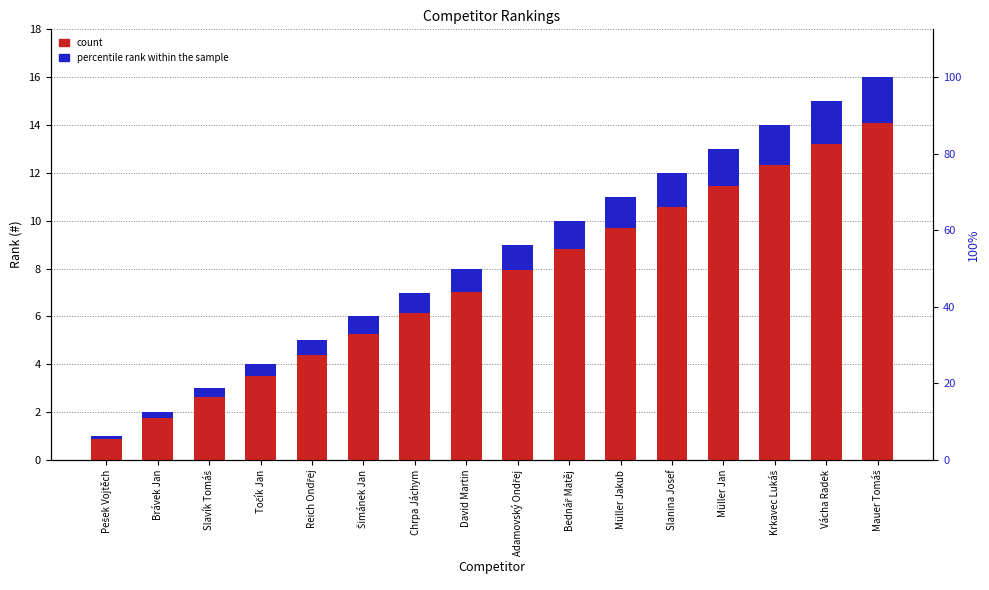

What is the total value across all series at David Martin?

8.0